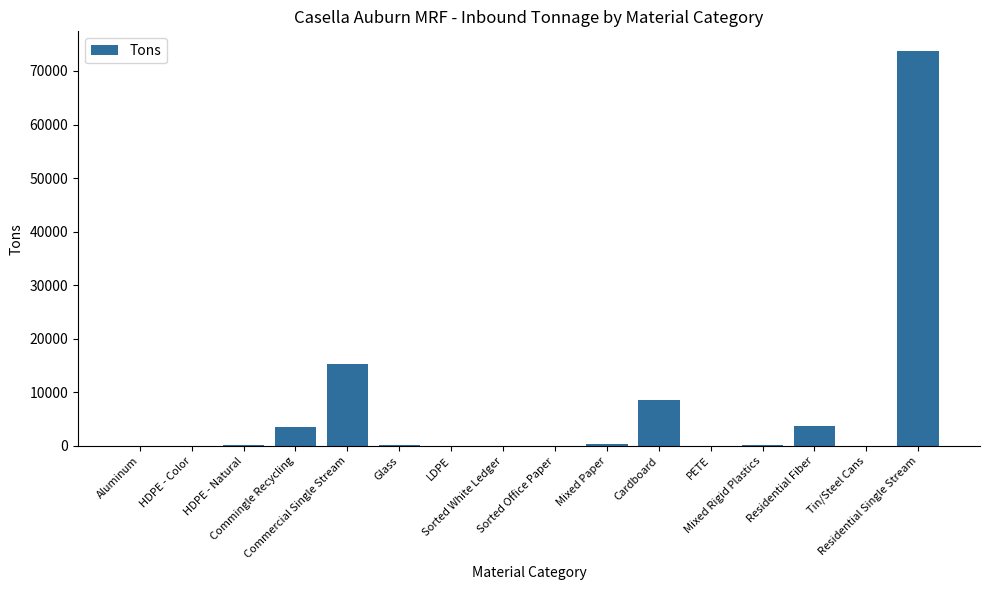

What is the maximum value shown in the chart?

73718.3